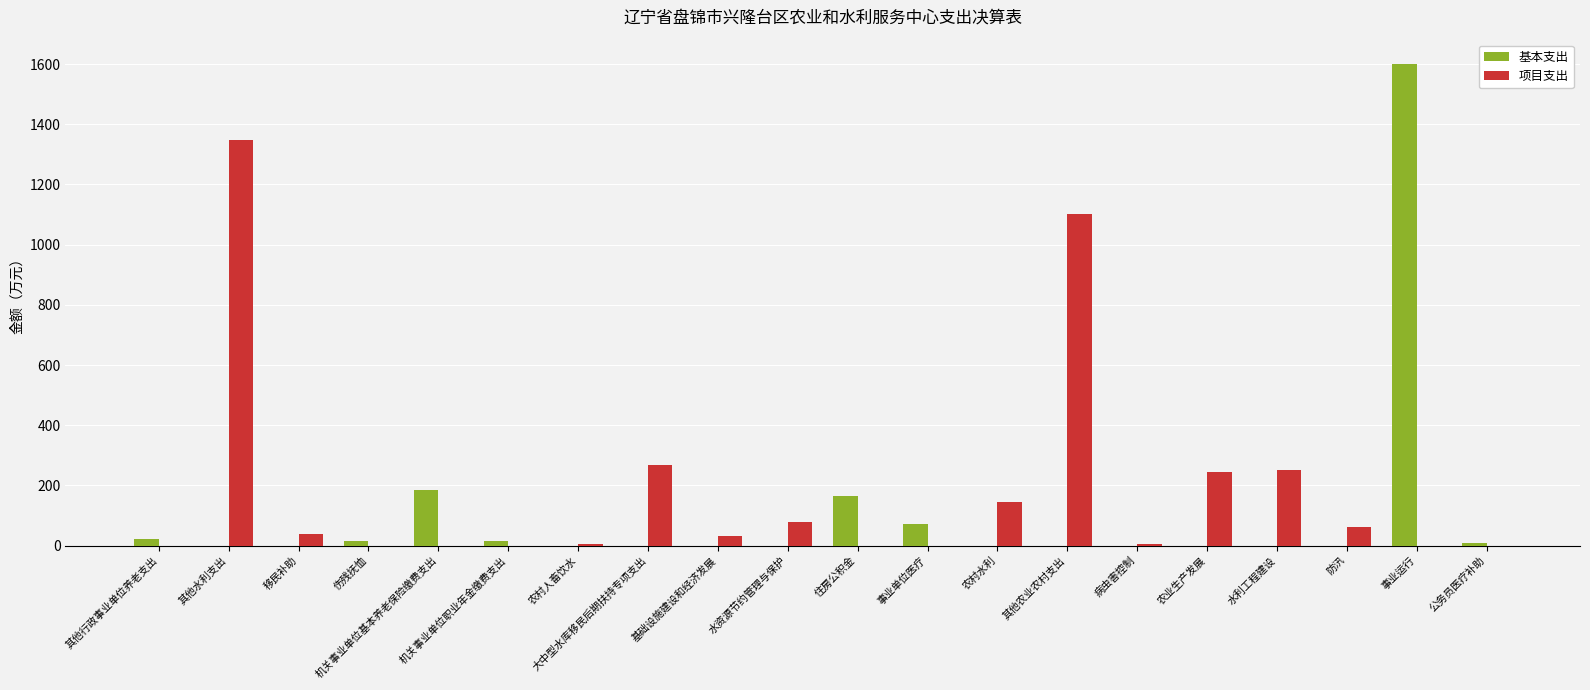

What are all the series names shown in the legend?

基本支出, 项目支出